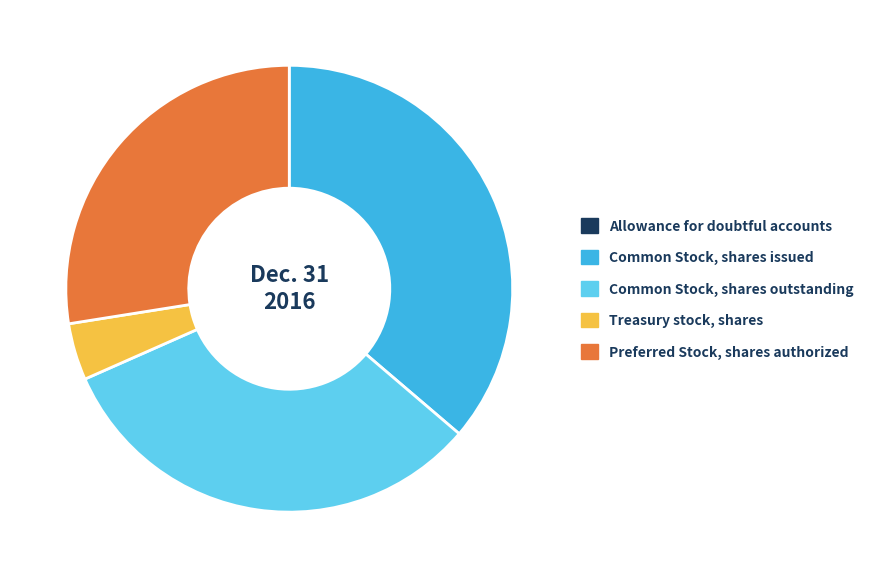

Which has a higher value, Common Stock, shares issued or Preferred Stock, shares authorized?

Common Stock, shares issued